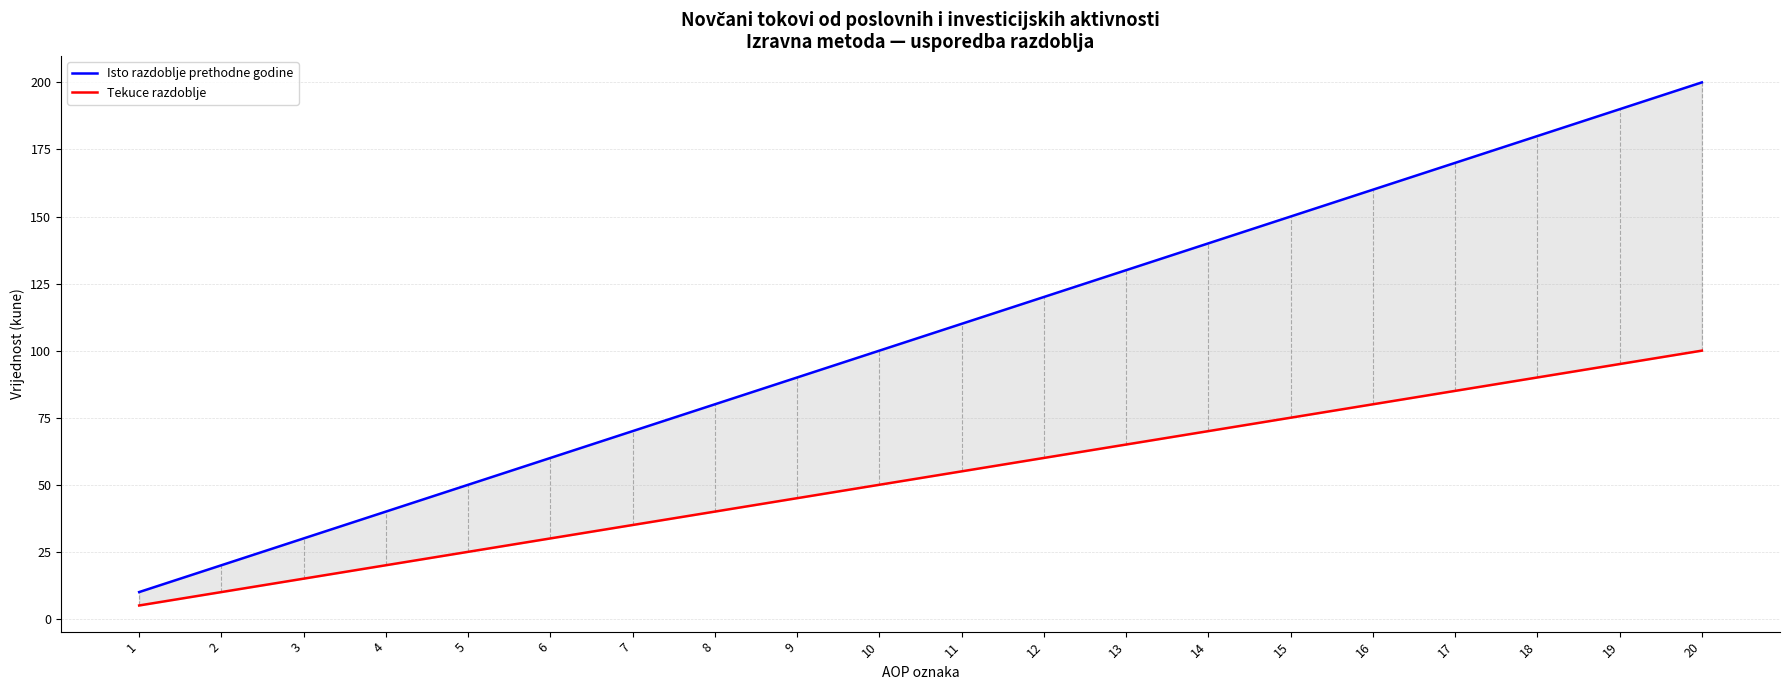

What is the lowest value of the Tekuce razdoblje series?

5